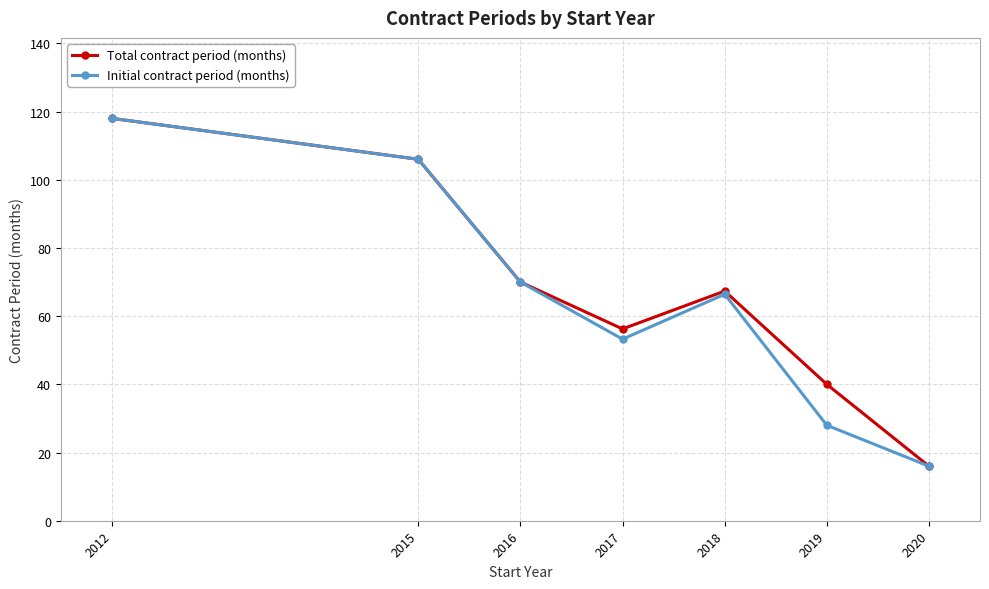

How many interior local valleys does the Initial contract period (months) series have?

1